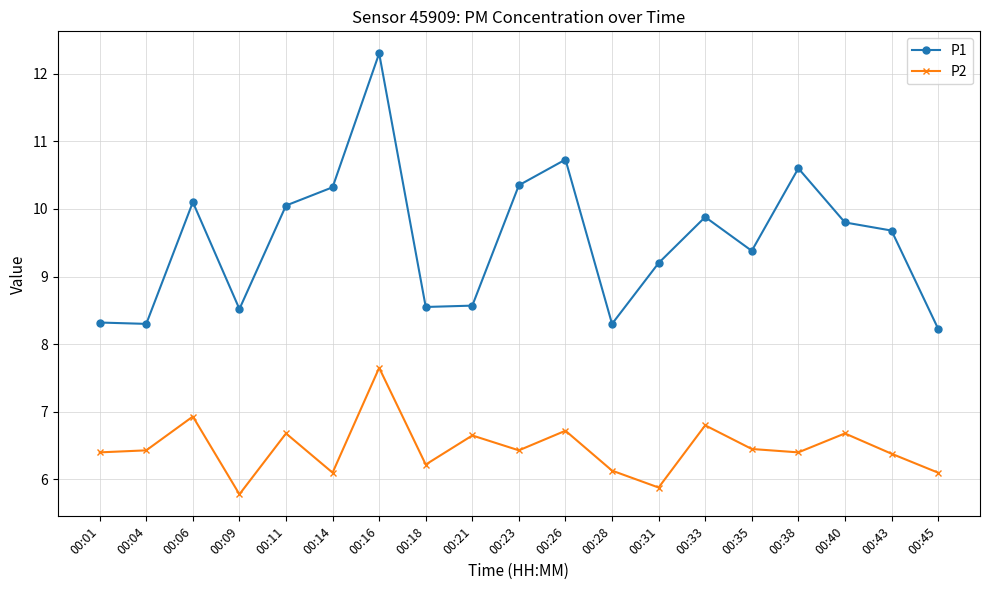

What is the difference between the highest and lowest values at 00:26?

4.0